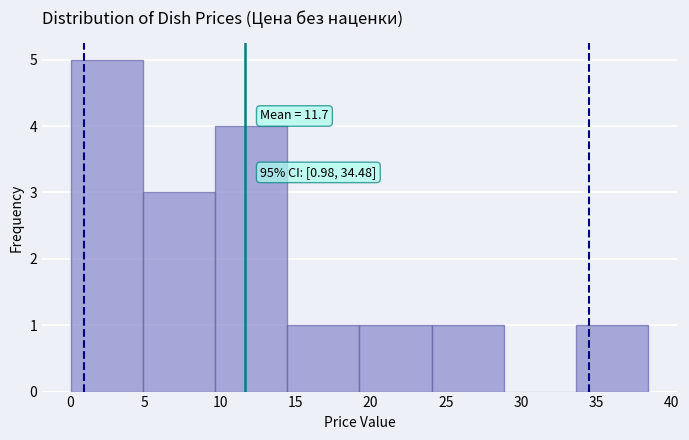

Which range on the x-axis has the tallest bar?

0.0 to 5.0